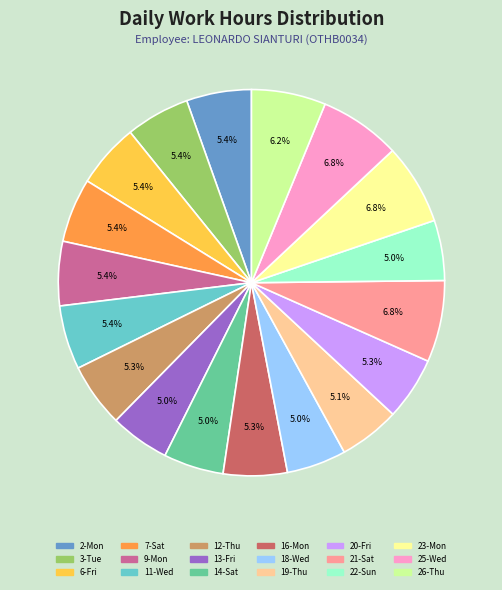

What percentage is the 12-Thu slice, to the nearest percent?

5%